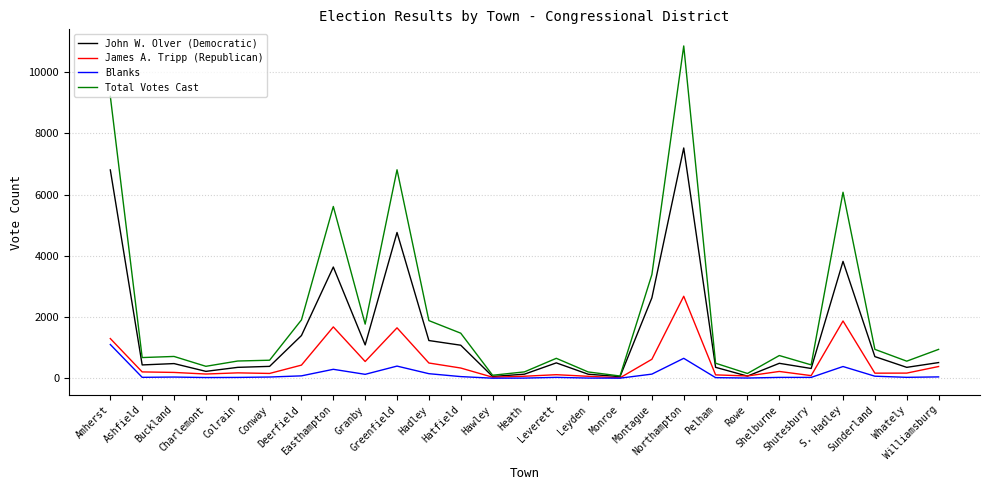

What is the difference between the highest and lowest values at Shutesbury?

409